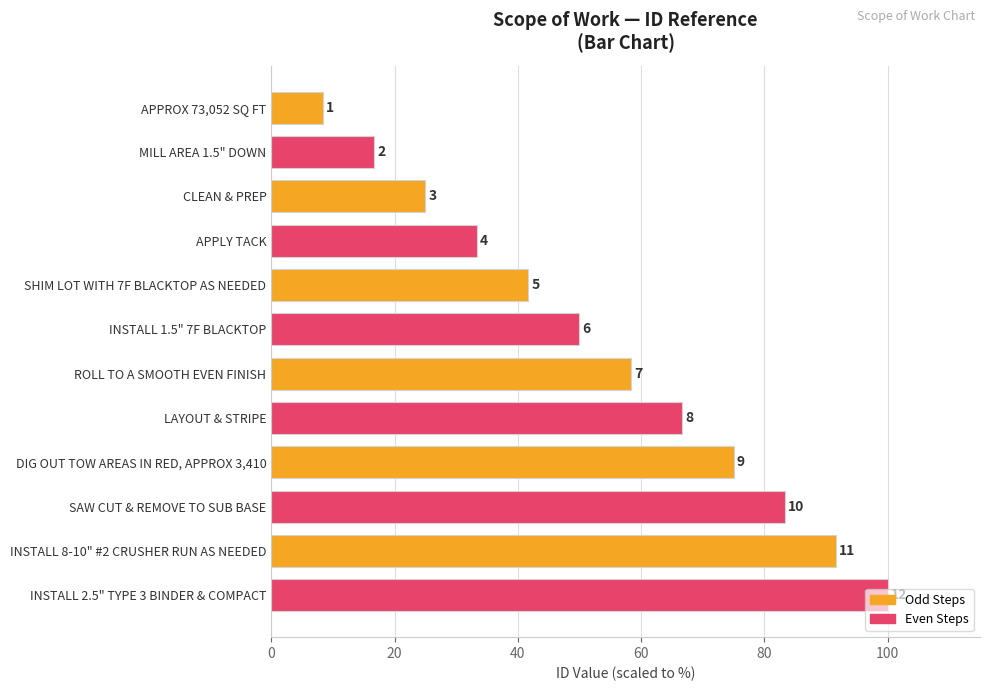

Does the chart contain any negative values?

No